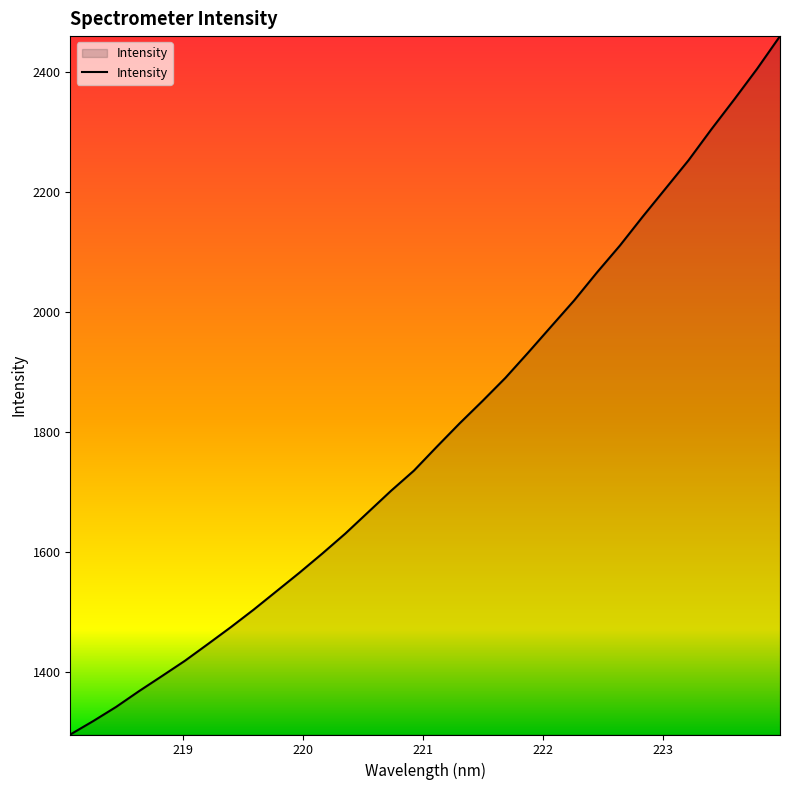

What is the difference between the maximum and minimum values?

1162.5